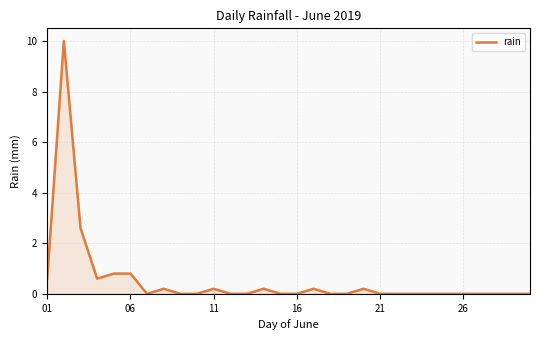

How many lines are shown in the chart?

1